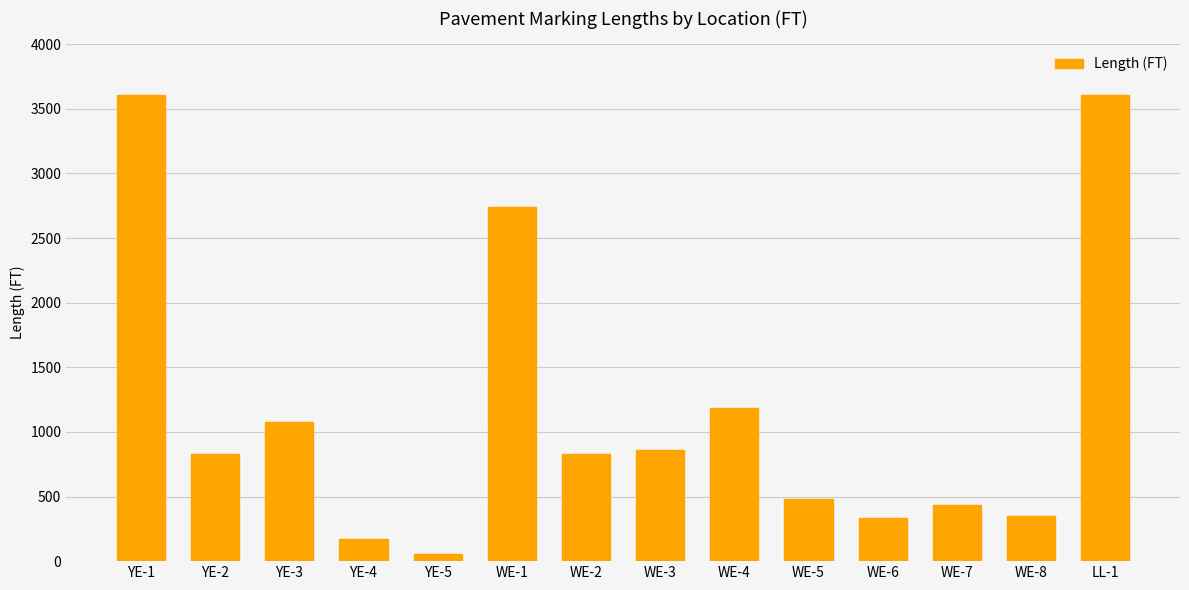

At which category does the chart reach its minimum across all series?

YE-5